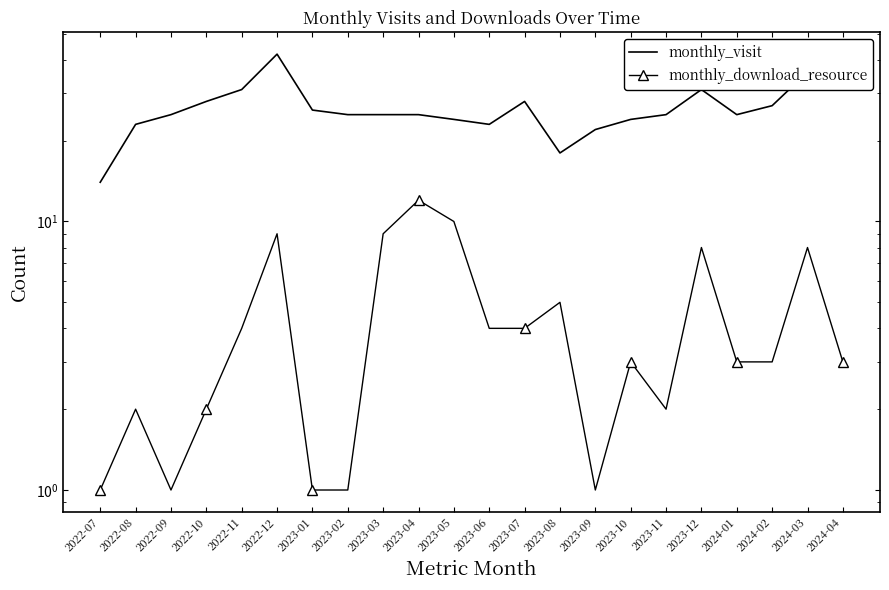

What is the difference between the monthly_visit values at 2024-02 and 2023-04?

2